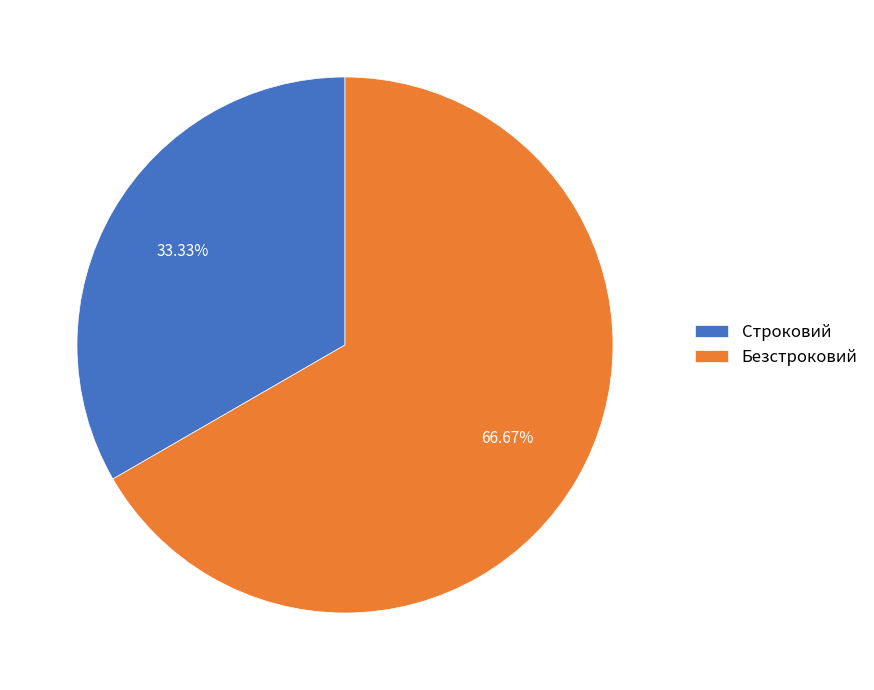

To the nearest percent, what is the difference between the Безстроковий and Строковий slice percentages?

33%